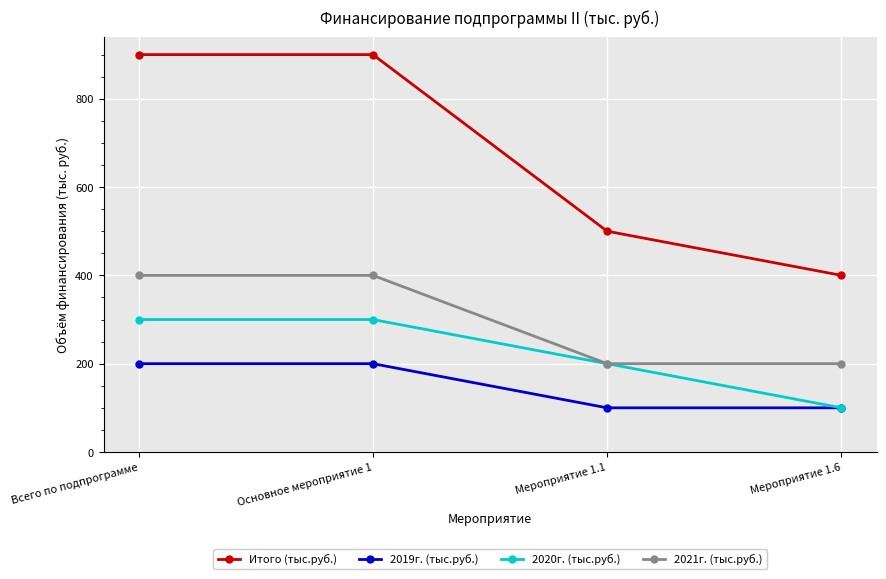

Which series has the widest spread of values?

Итого (тыс.руб.)